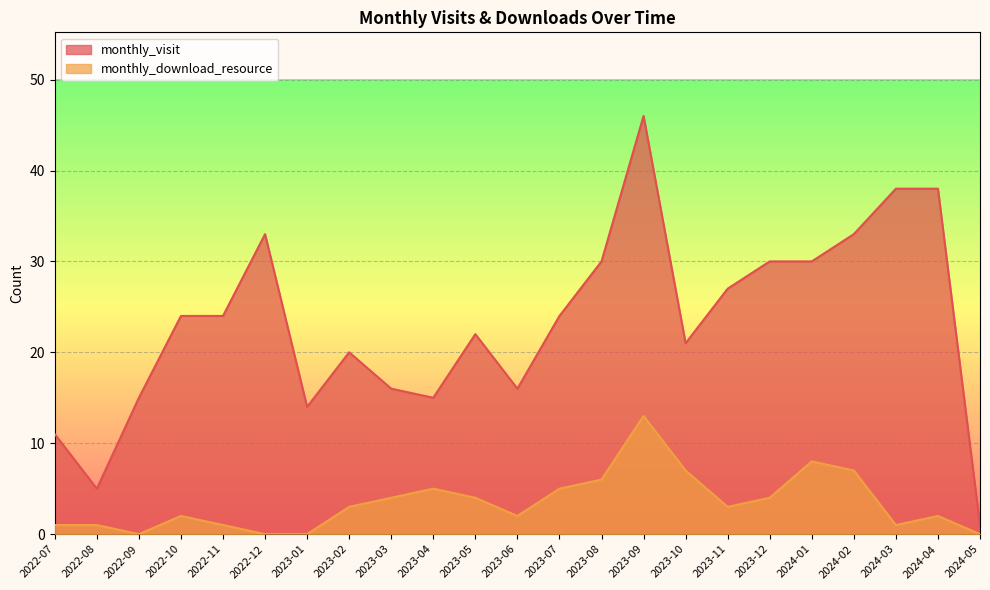

Which has a higher value, 2024-03 or 2023-05?

2024-03